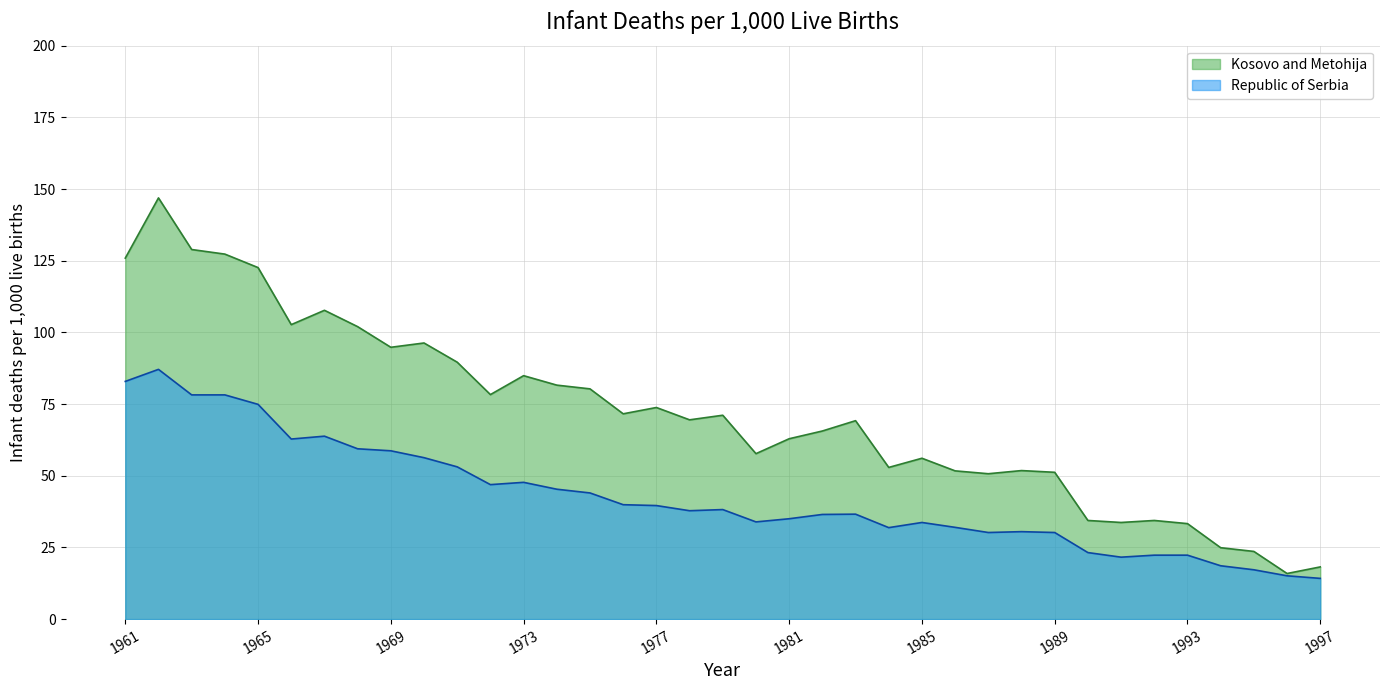

What is the difference between the Republic of Serbia values at 1964 and 1976?

38.3